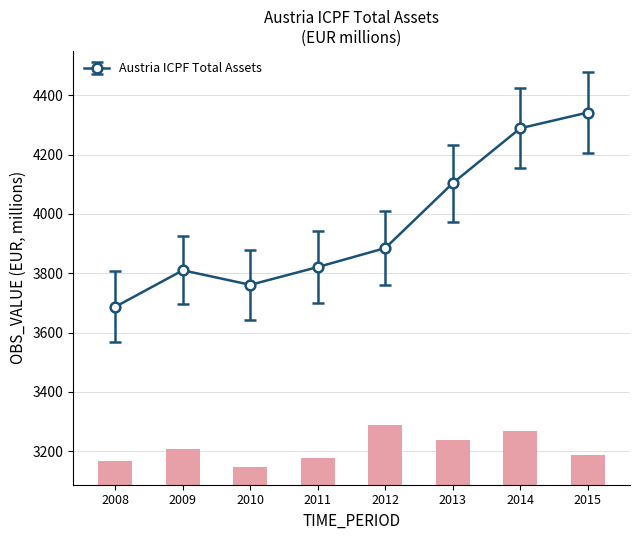

Which has a higher value, 2010 or 2013?

2013